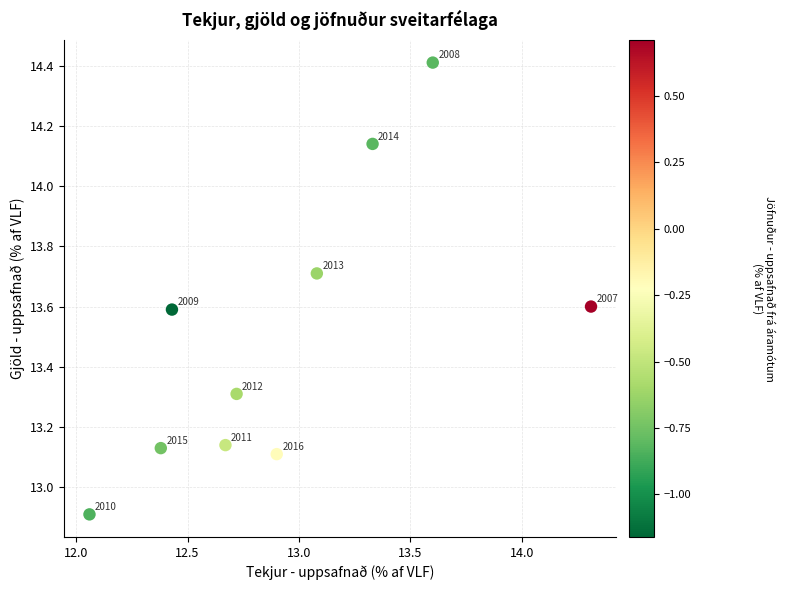

What is the average Y value?

13.5